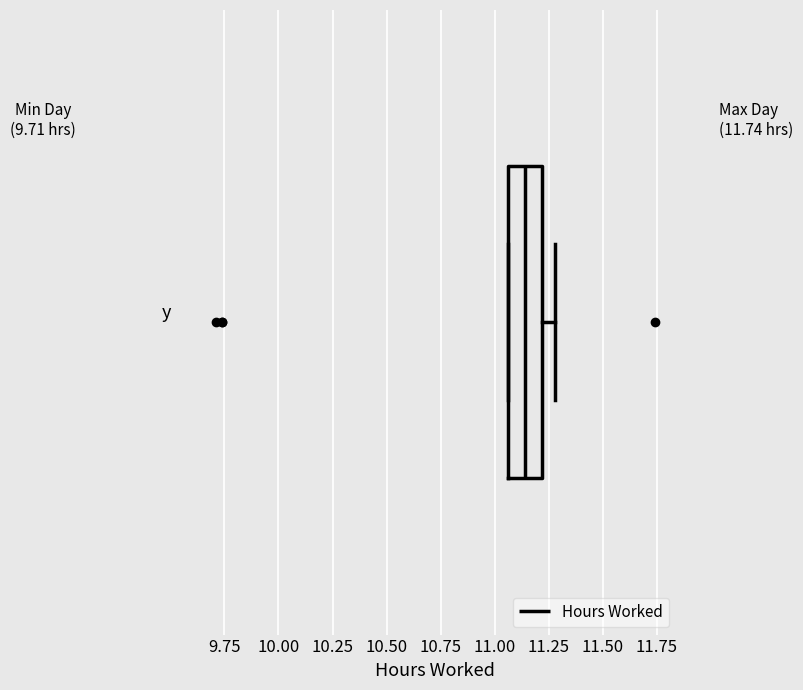

Transcribe this box plot: give where the median line is, the range the box spans, and where the two whiskers end, as read against the x-axis. The values are not printed on the chart, so give them approximately, as read against the axis.

median 11.15, box 11.05 to 11.20, whiskers 11.05 to 11.30